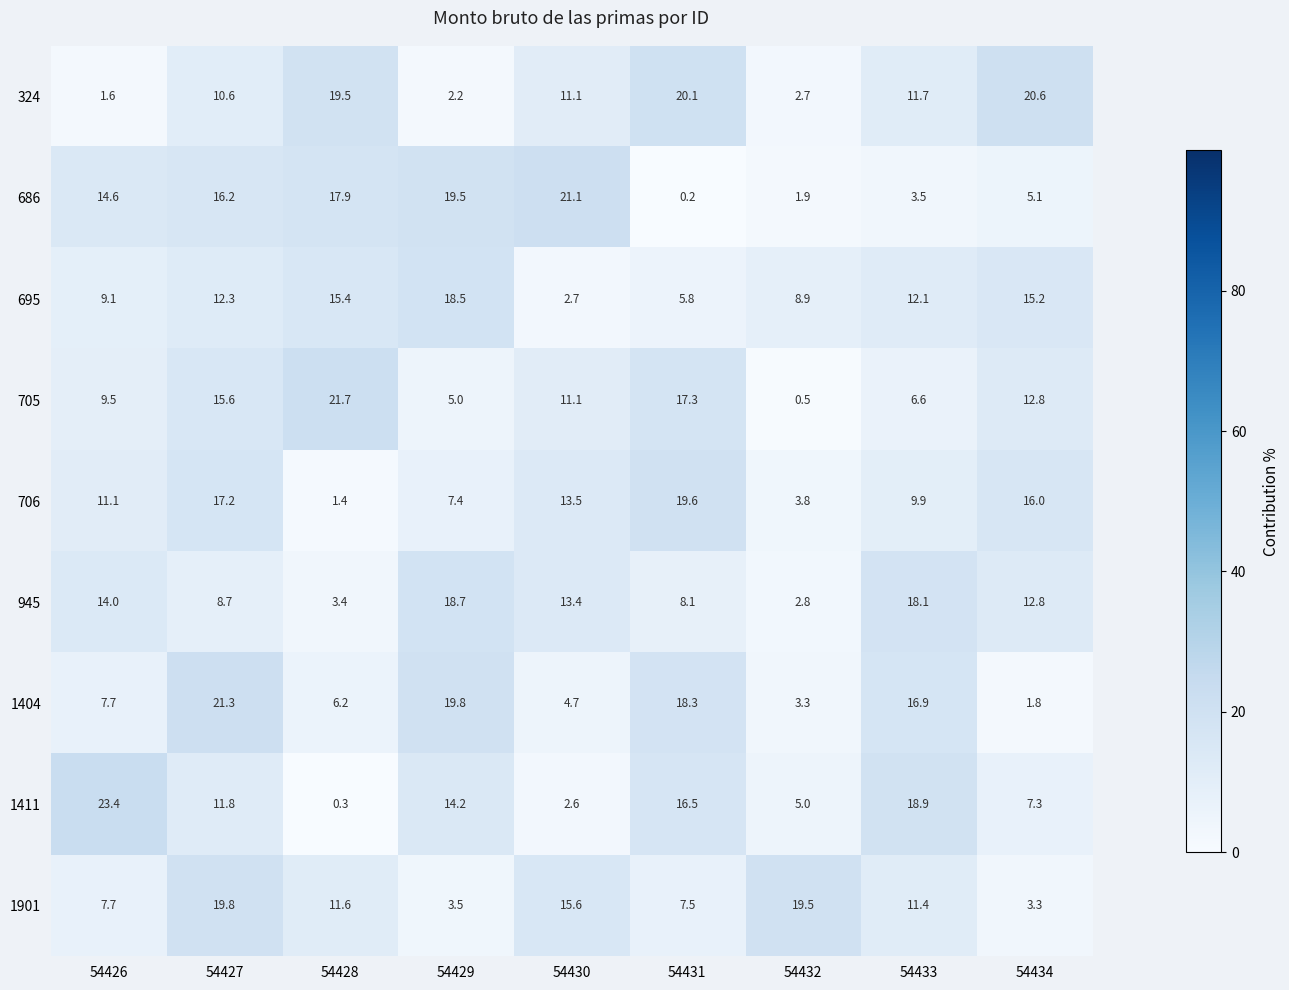

Which series changed the most between 54428 and 54432?

705